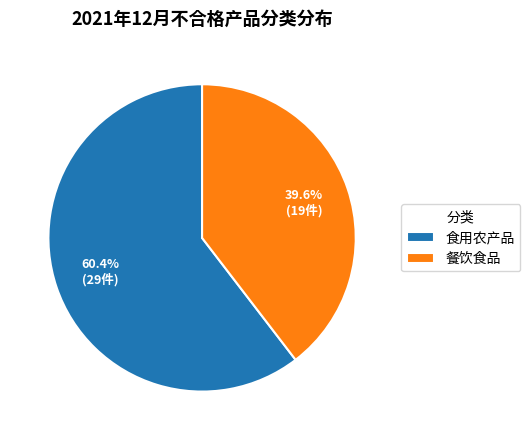

Approximately how many times larger is the value at 食用农产品 compared to 餐饮食品?

1.5